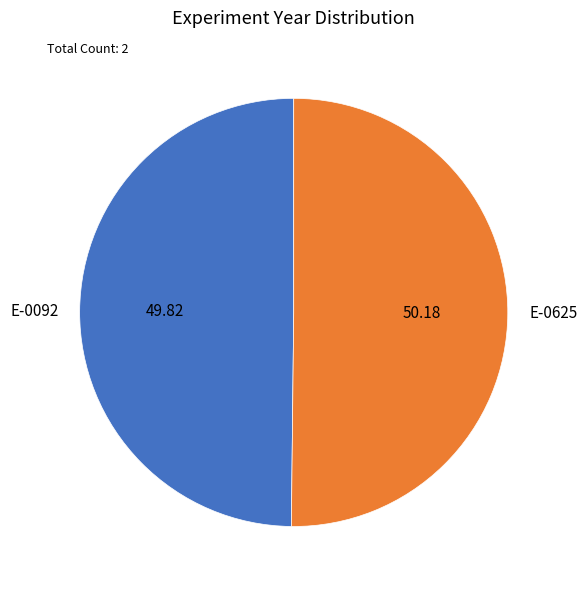

Is the sum of E-0625 and E-0092 greater than half?

Yes